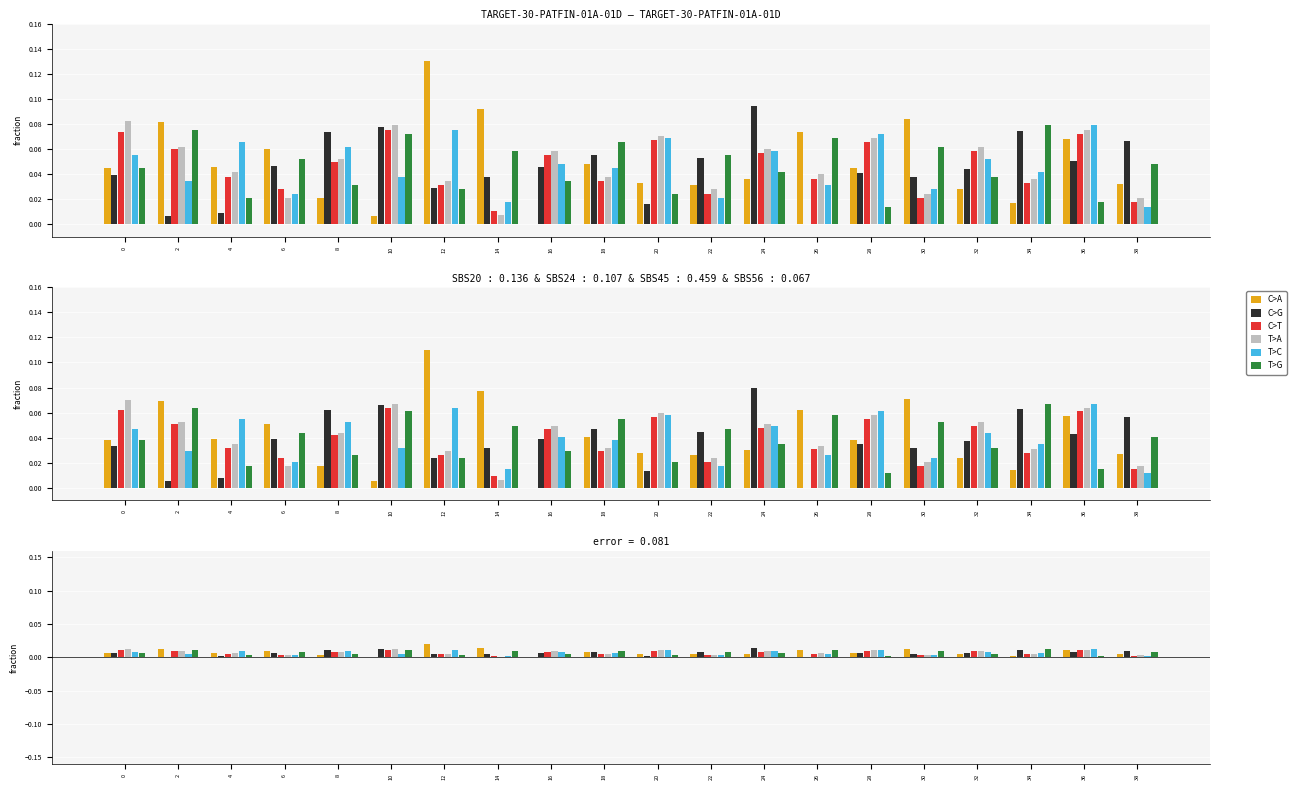

What are all the series names shown in the legend?

C>A, C>G, C>T, T>A, T>C, T>G